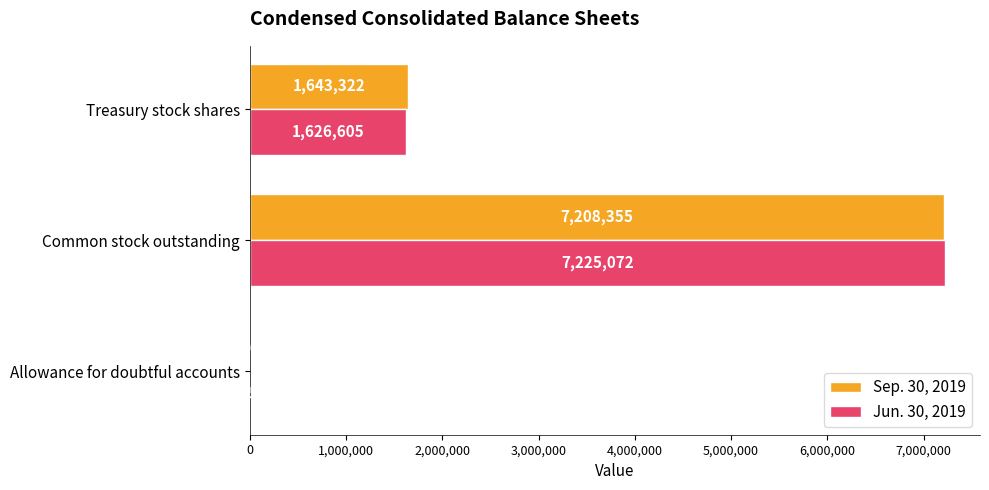

True or false: Sep. 30, 2019 has a value of 11150406 at Common stock outstanding.

False